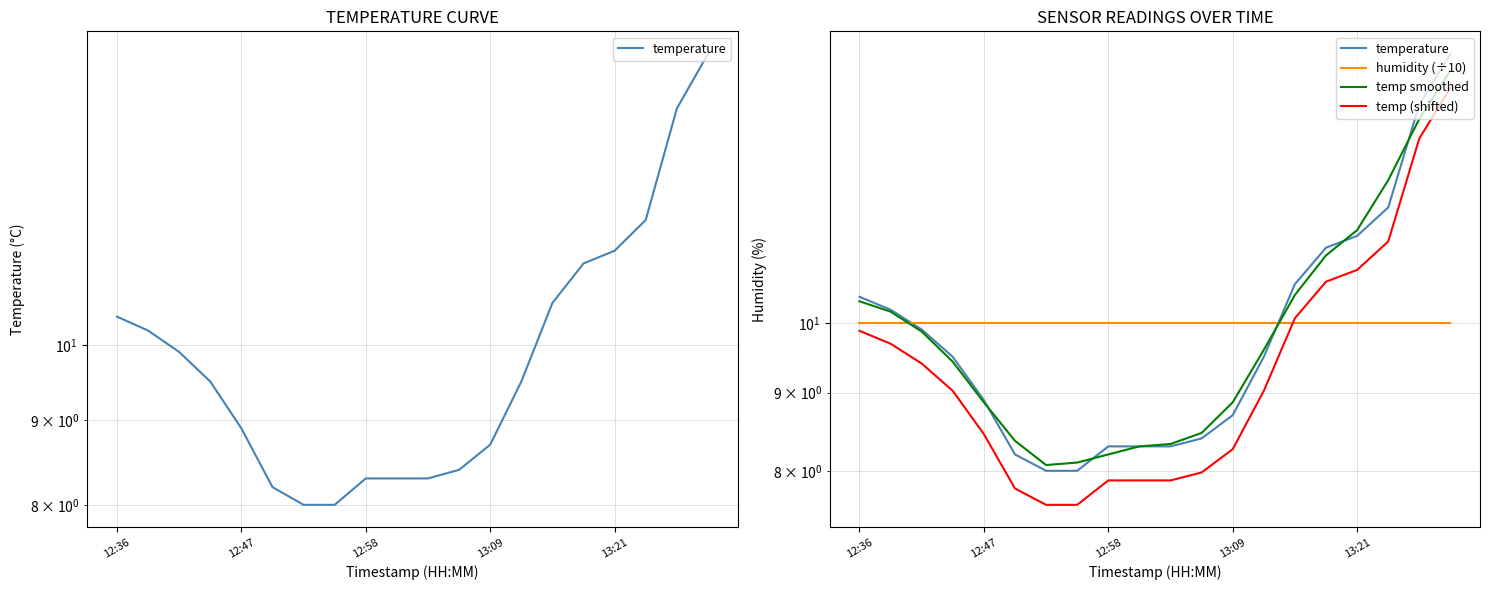

In temp smoothed, how many points are lower than both neighbors (excluding endpoints)?

1